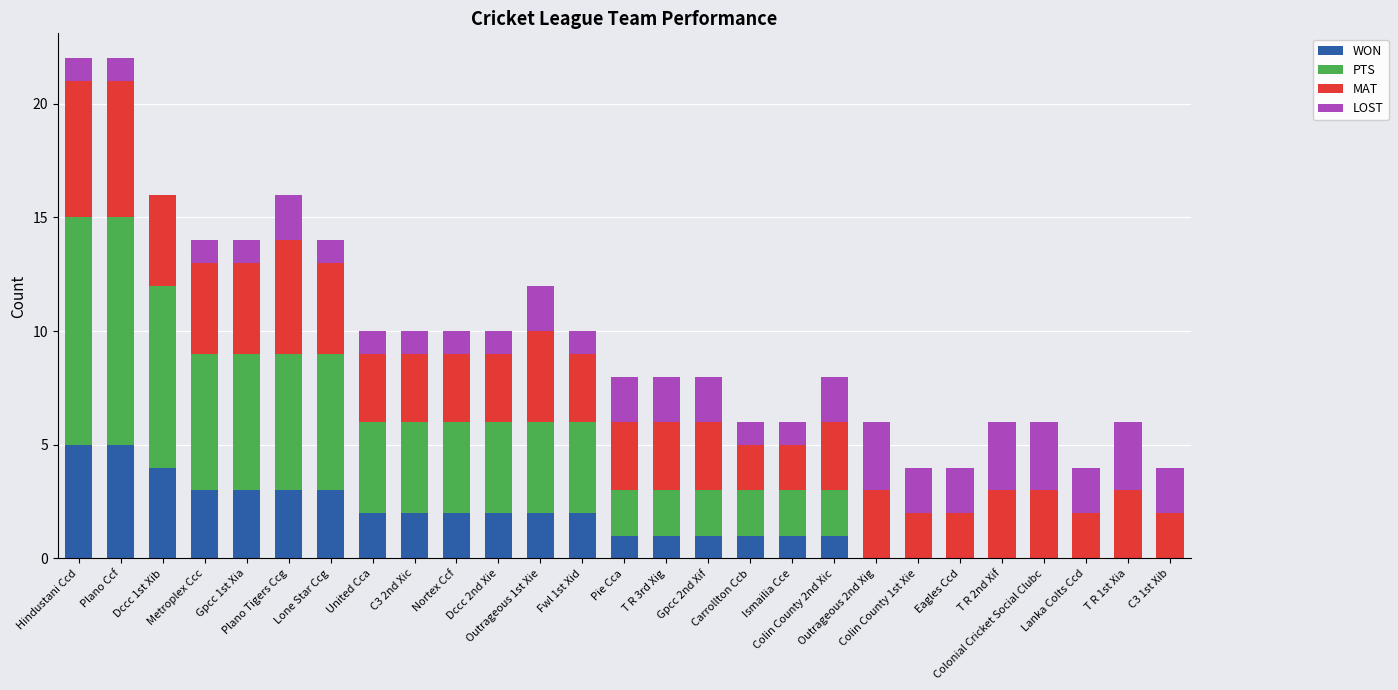

Count the PTS values in the range 0 to 6.

24